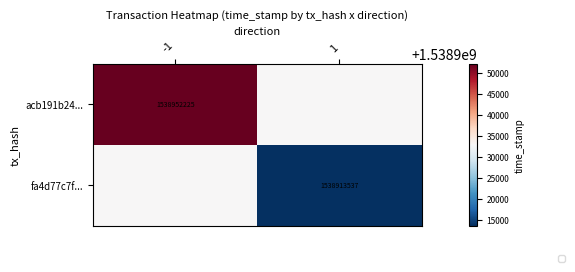

True or false: acb191b24... has a value of 628128425 at -1.

False